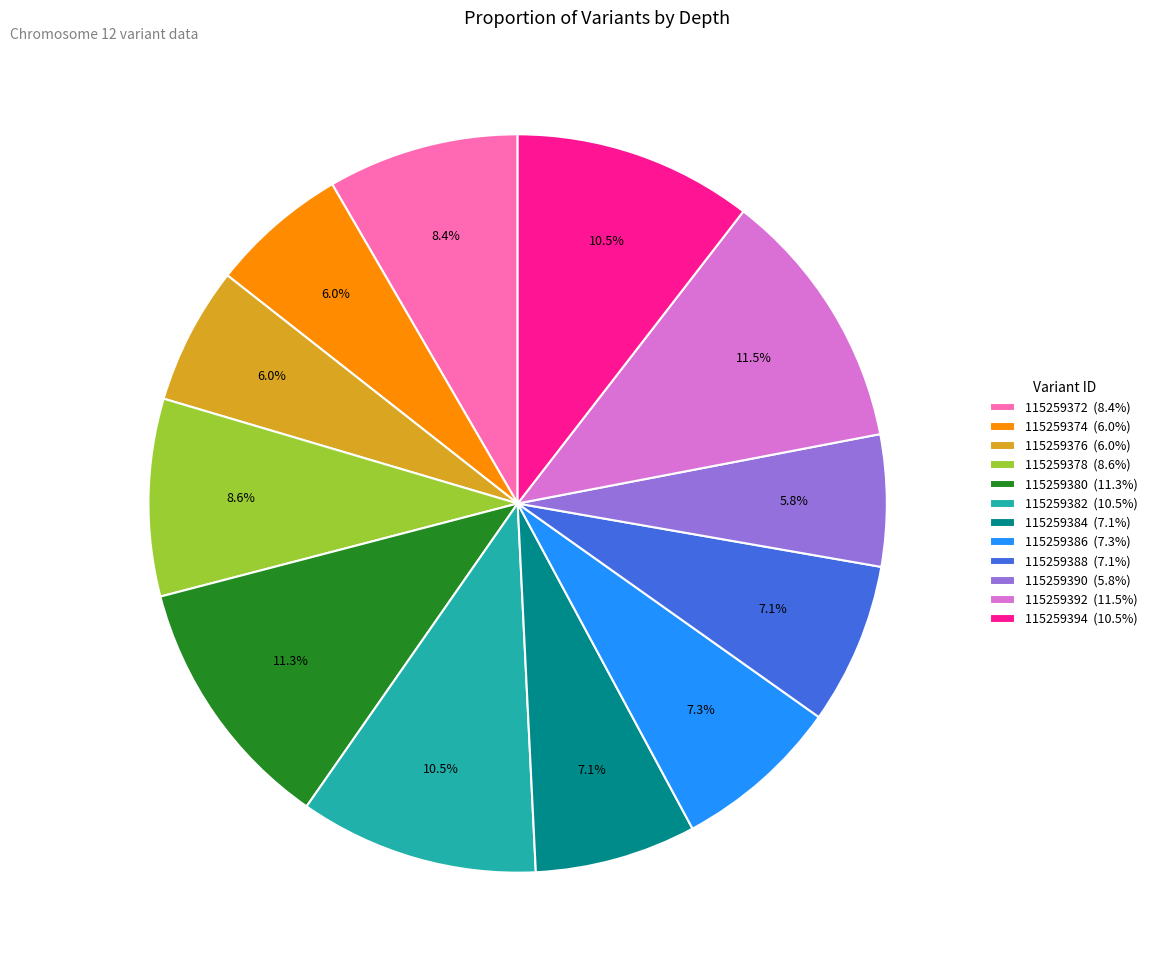

What portion of the pie excludes 115259388?

92.9%